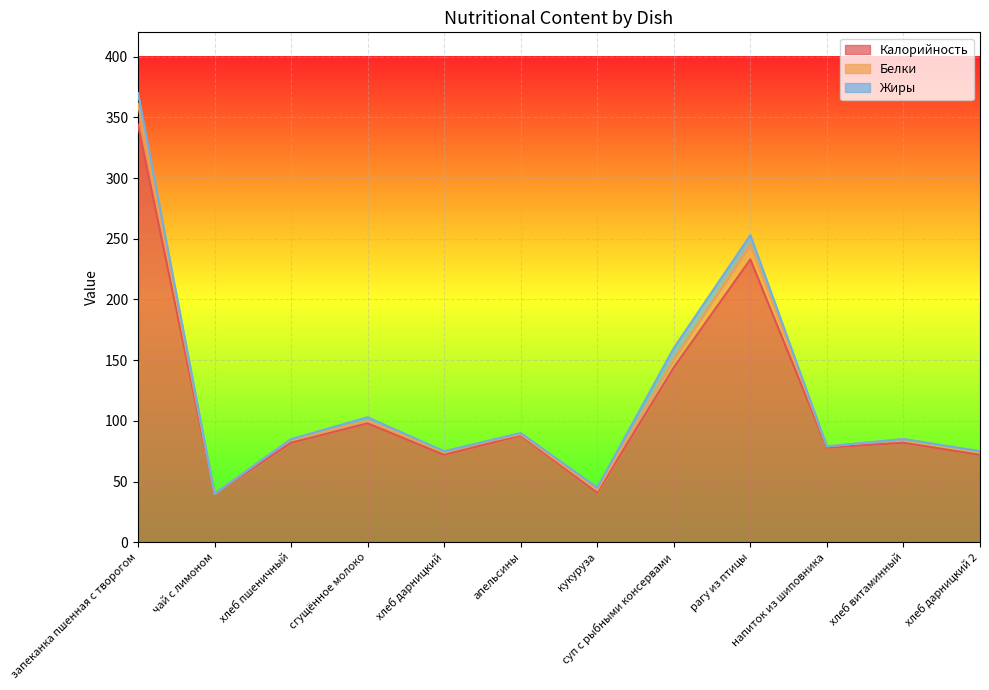

True or false: Калорийность has a value of 33 at апельсины.

False